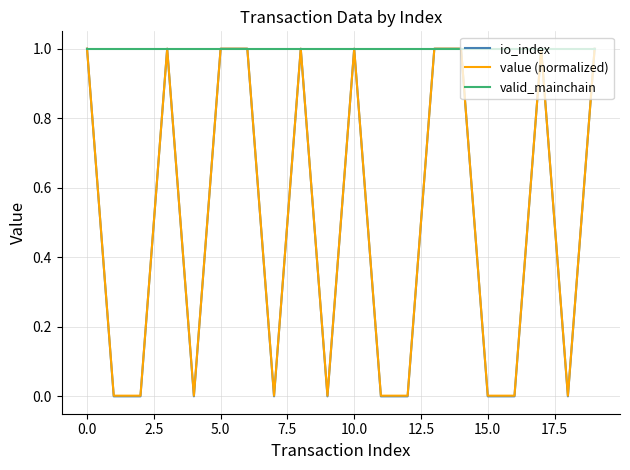

Which series has the largest total across all categories?

valid_mainchain